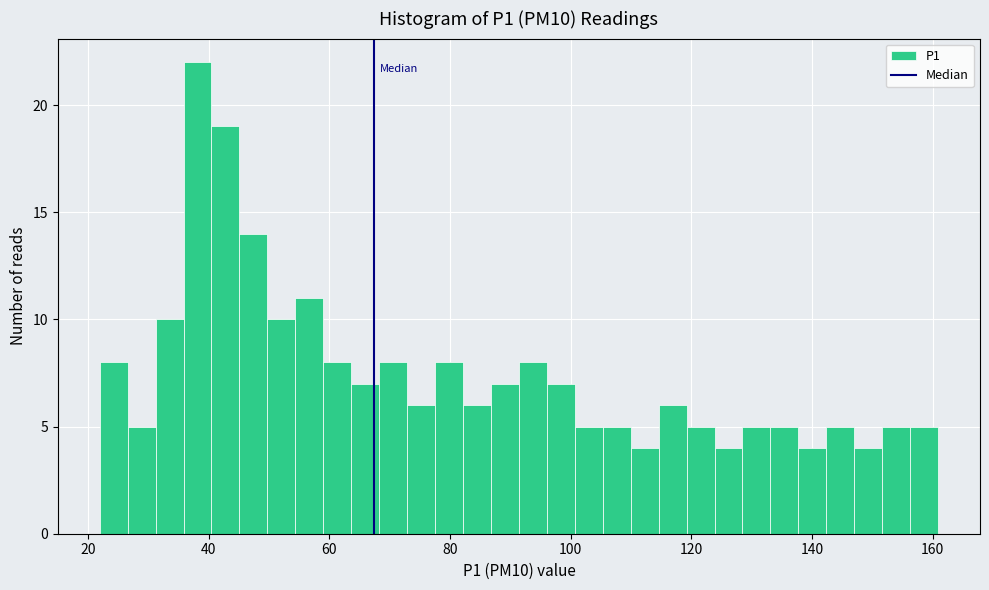

Read against the x-axis, roughly where is the centre of the tallest bar?

38